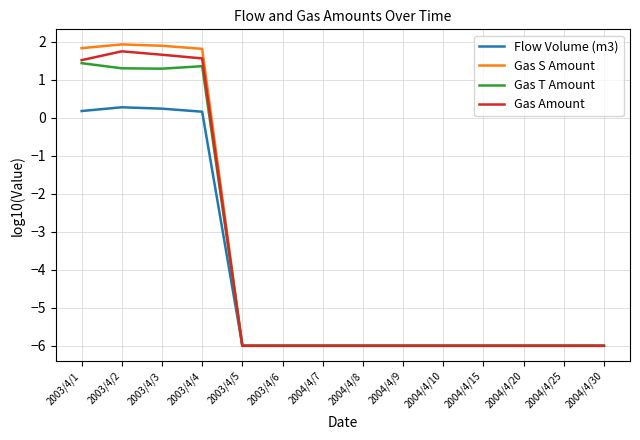

Which series has the largest total across all categories?

Gas S Amount